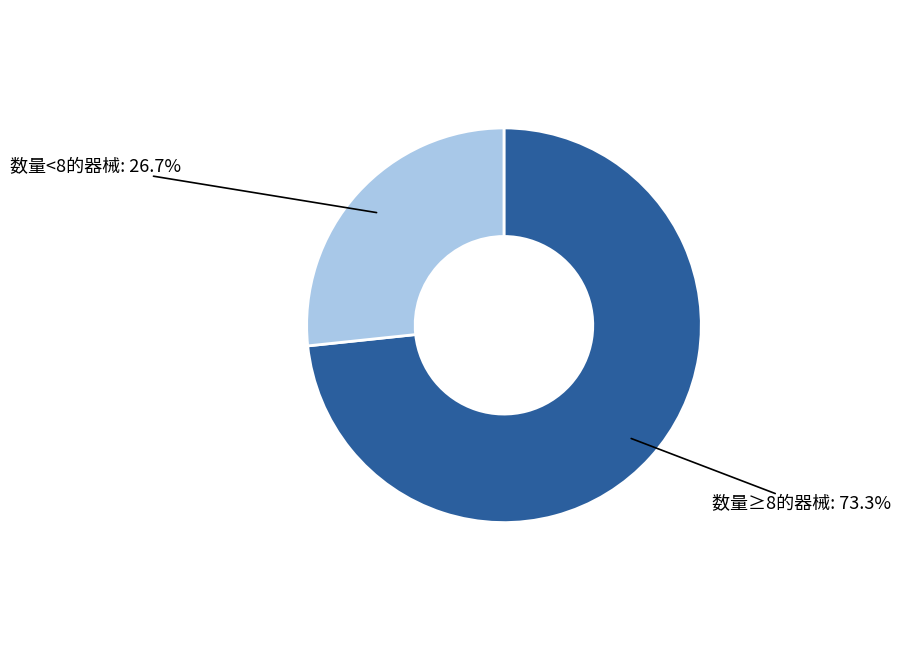

Between 数量<8的器械: 26.7% and 数量≥8的器械: 73.3%, which is larger?

数量≥8的器械: 73.3%